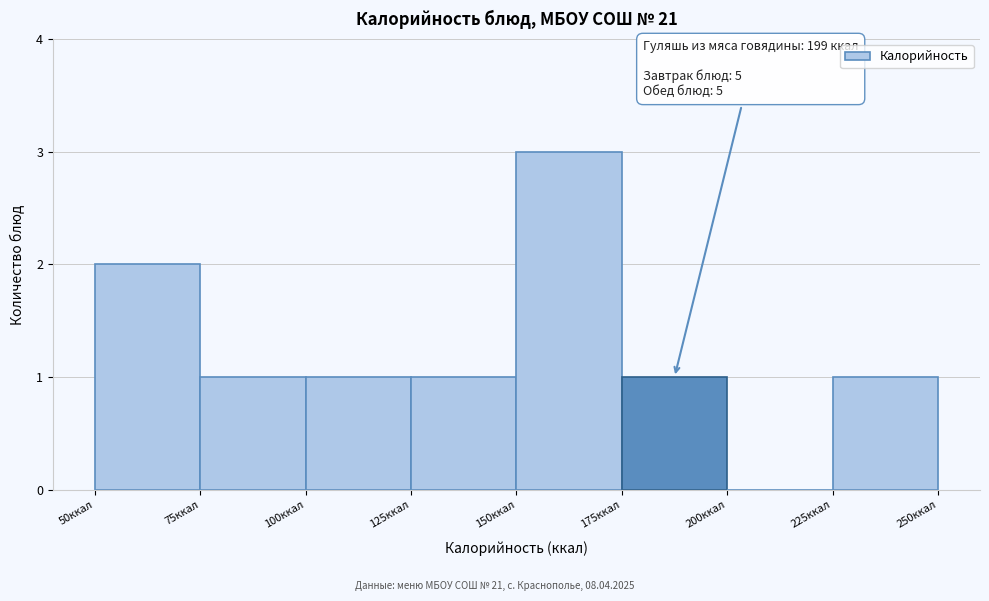

Over which range of the x-axis is the bar tallest?

150 to 175